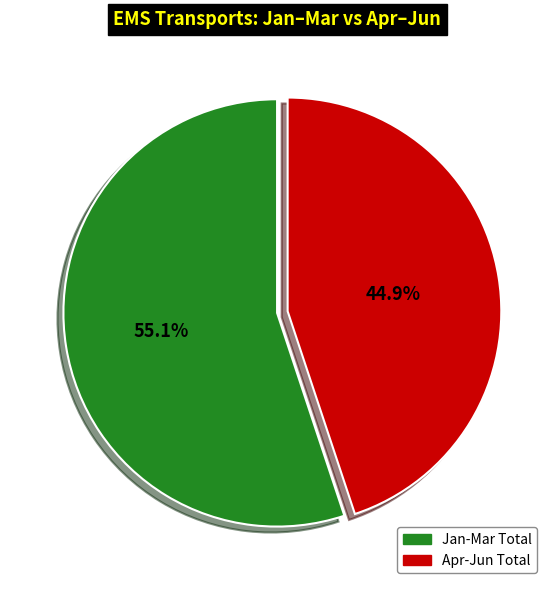

How many segments does this pie chart have?

2